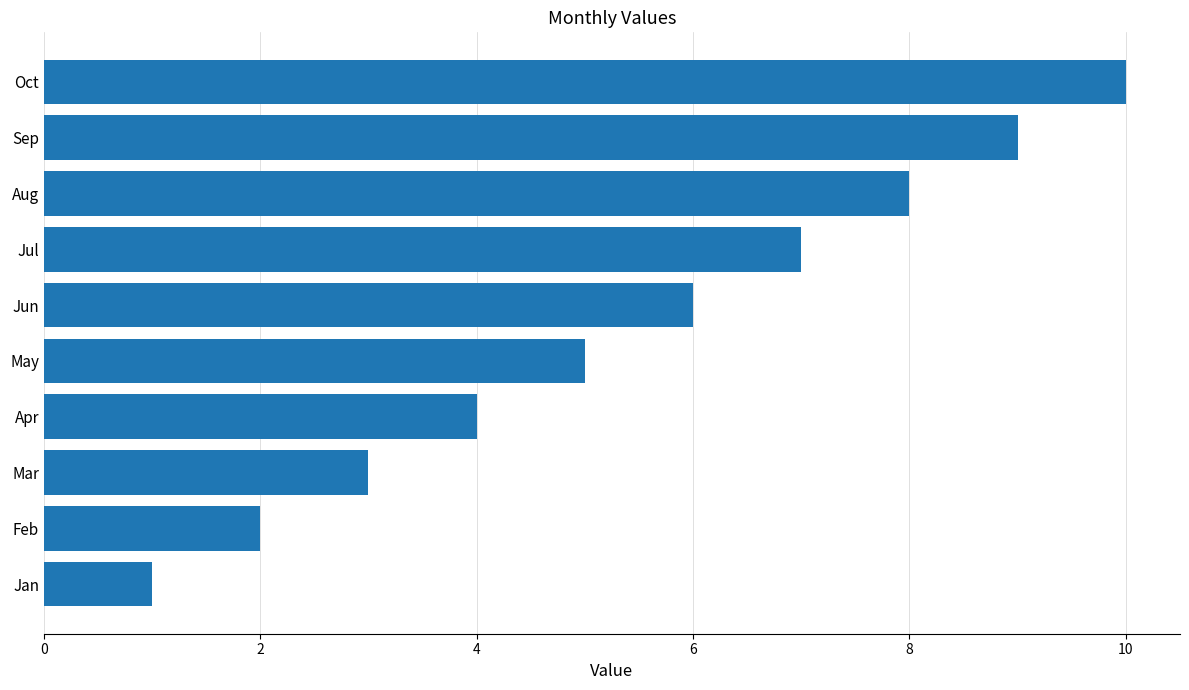

True or false: the data shows 2 at Feb.

True